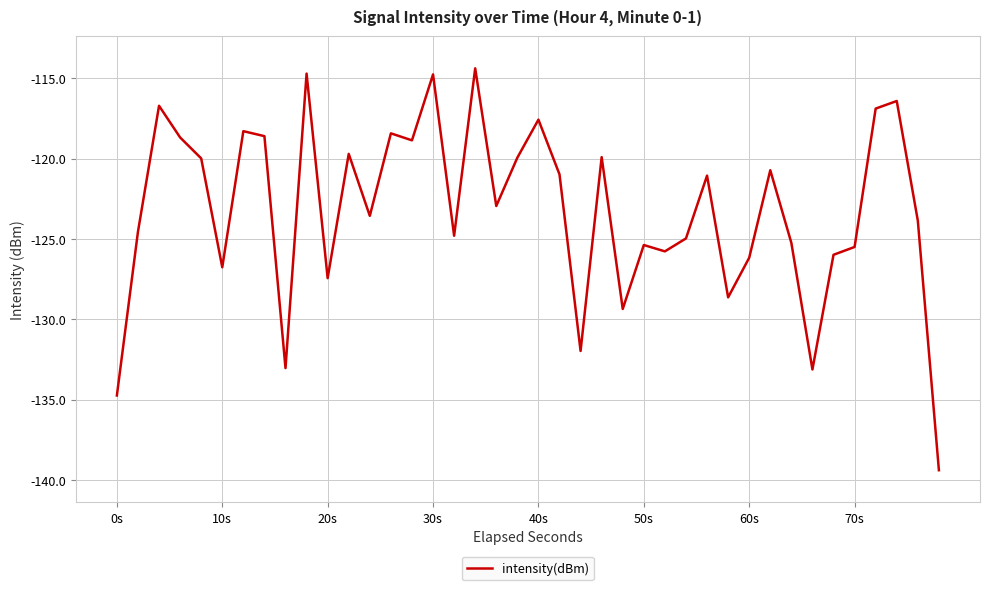

How many categories are shown in the chart?

40